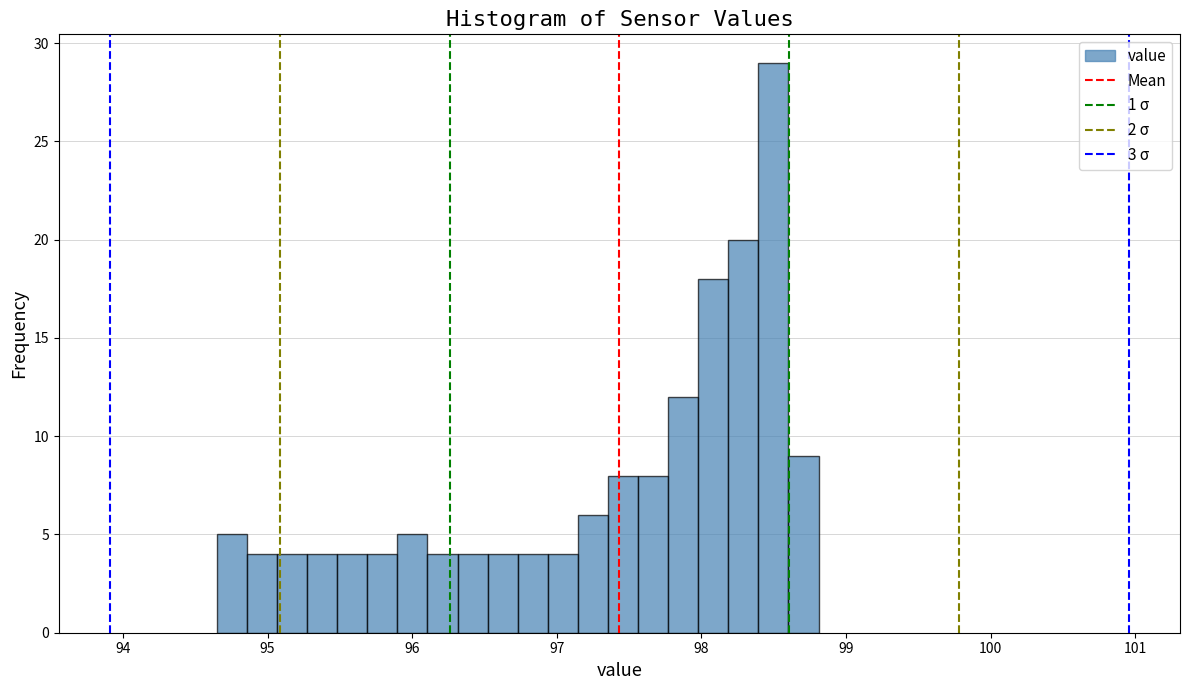

Read against the x-axis, roughly where is the centre of the tallest bar?

98.5